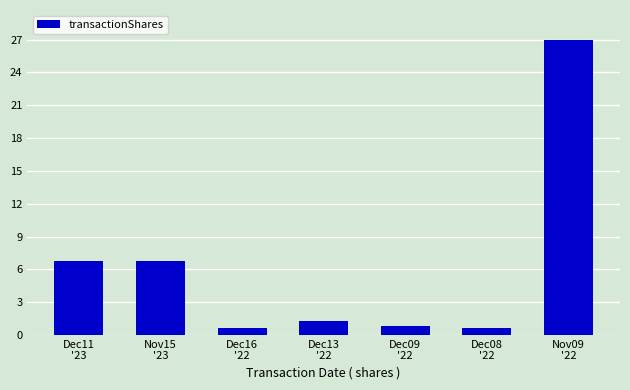

Are the bars horizontal?

No